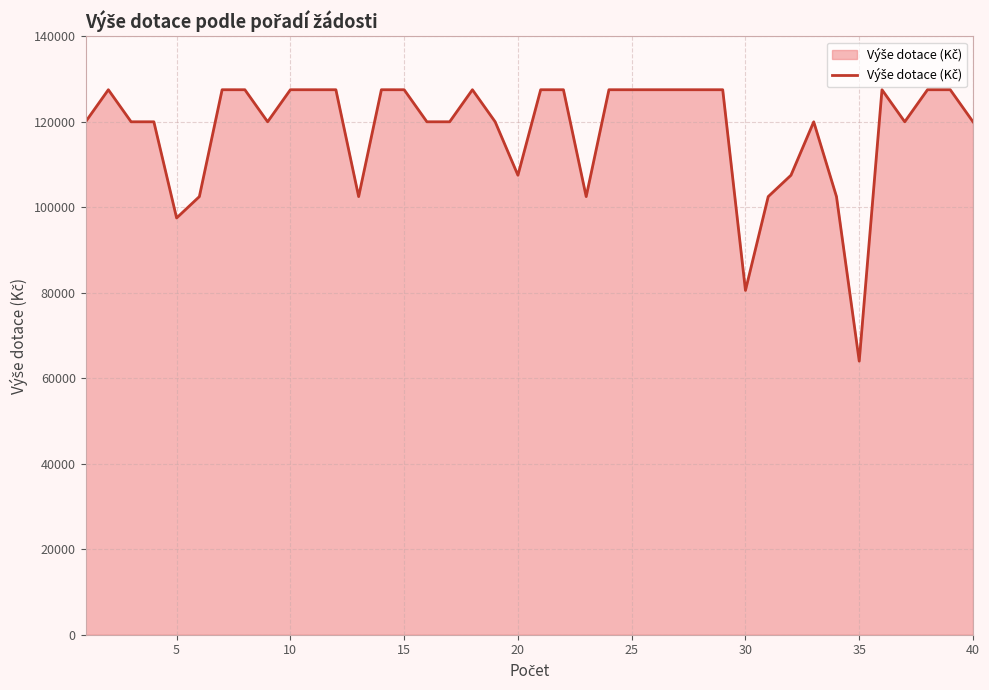

What is the minimum value shown in the chart?

64000